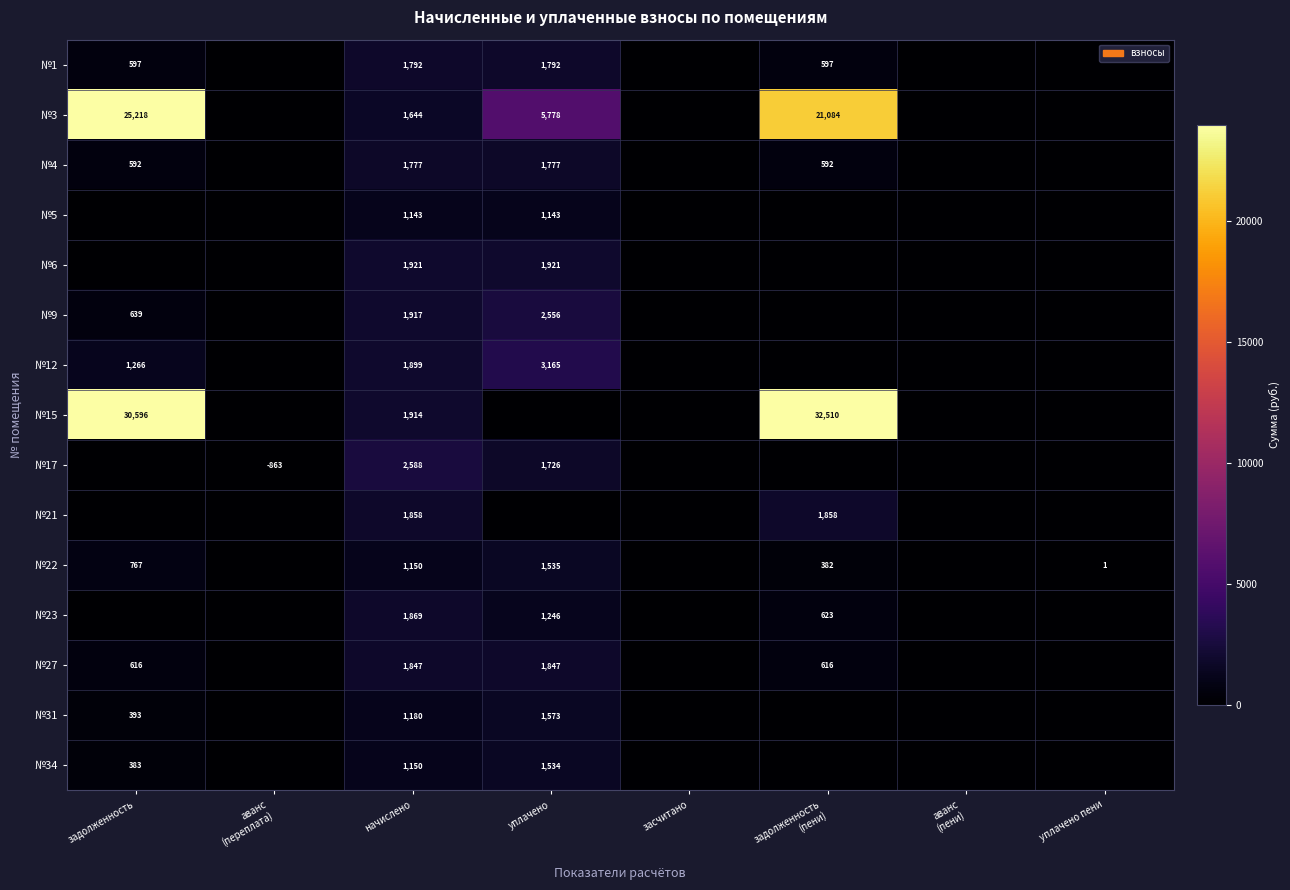

Is it true that №31 equals 587 at уплачено?

False